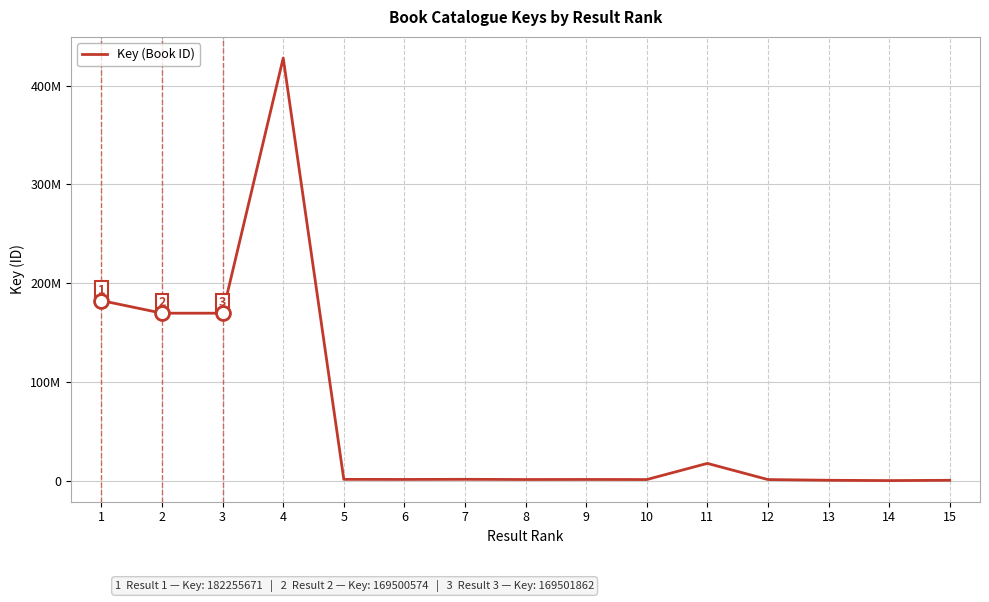

Does the chart display data point markers on the line(s)?

No